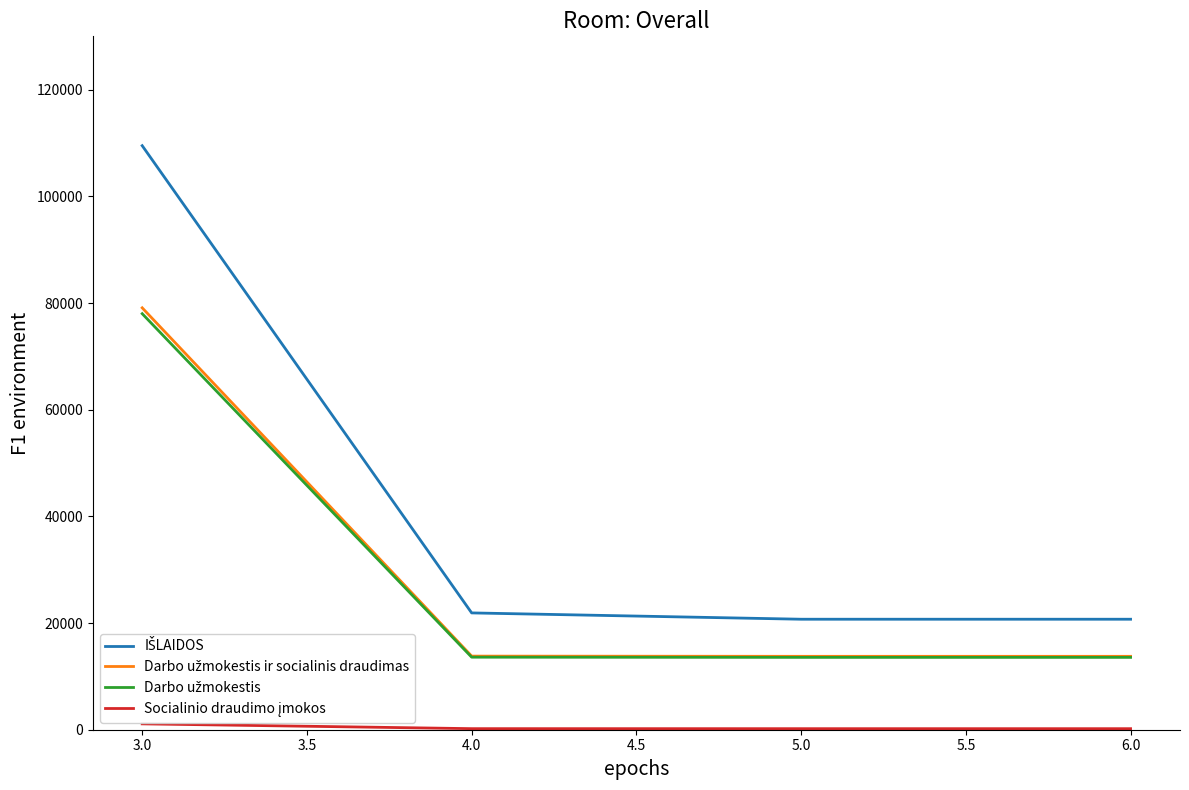

At which category is the sum across all series the highest?

3.0